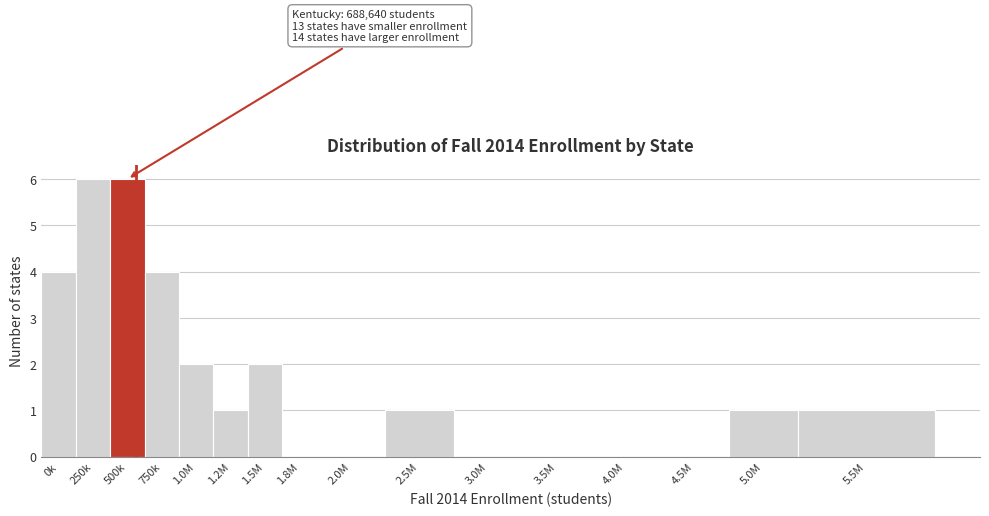

Reading left to right, transcribe all the data shown in this chart.

0k=4	250k=6	500k=6	750k=4	1.0M=2	1.2M=1	1.5M=2	1.8M=0	2.0M=0	2.5M=1	3.0M=0	3.5M=0	4.0M=0	4.5M=0	5.0M=1	5.5M=1